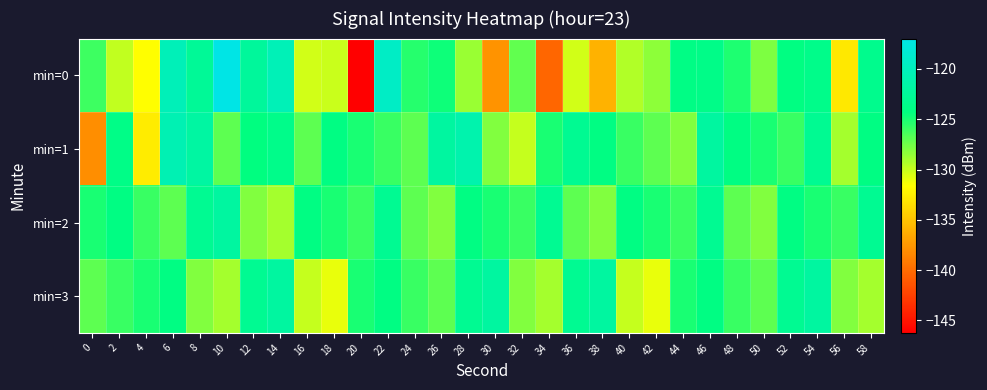

Which label corresponds to the largest value in the chart?

10